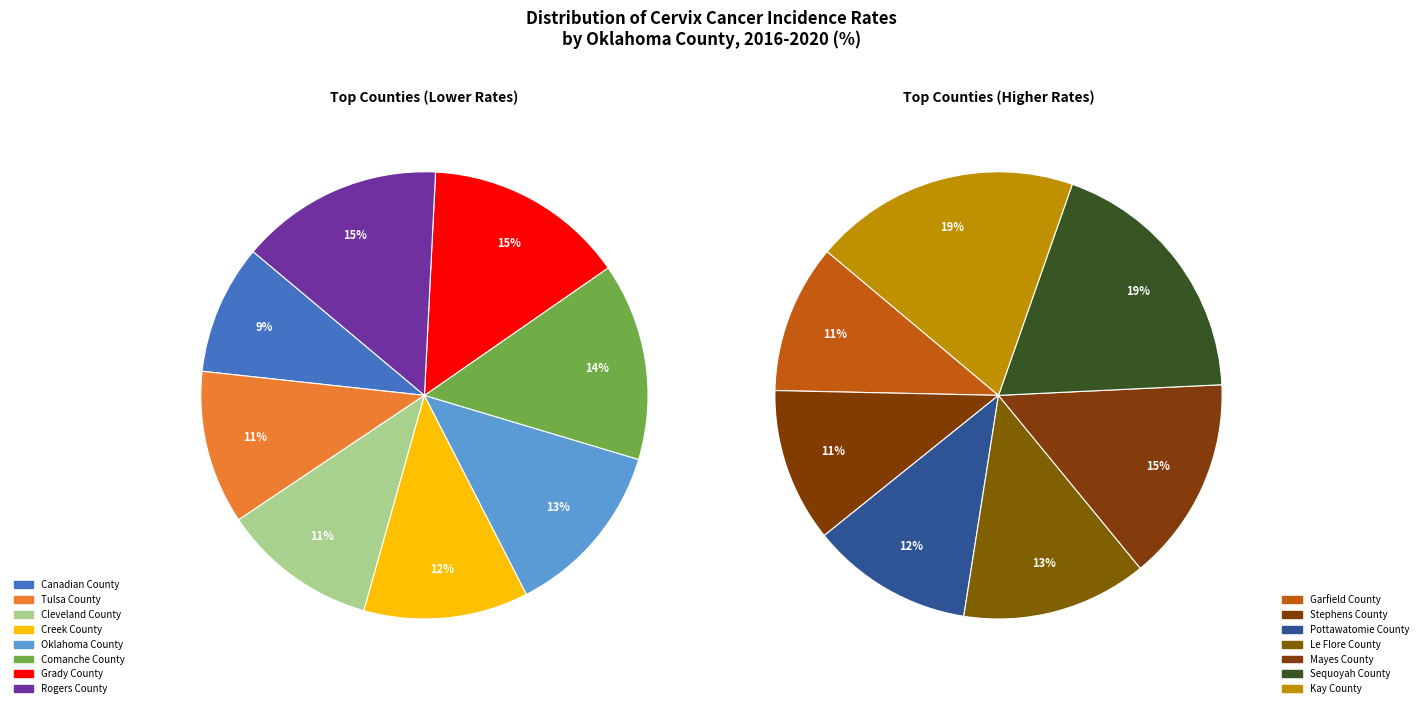

The Rogers County slice represents 1% of the pie. True or false?

False